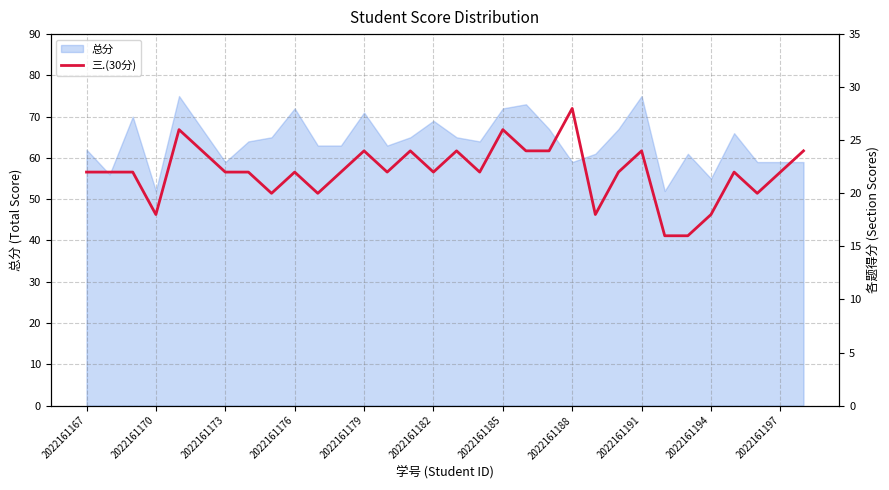

What is the label of the 1st point from the left?

2022161167